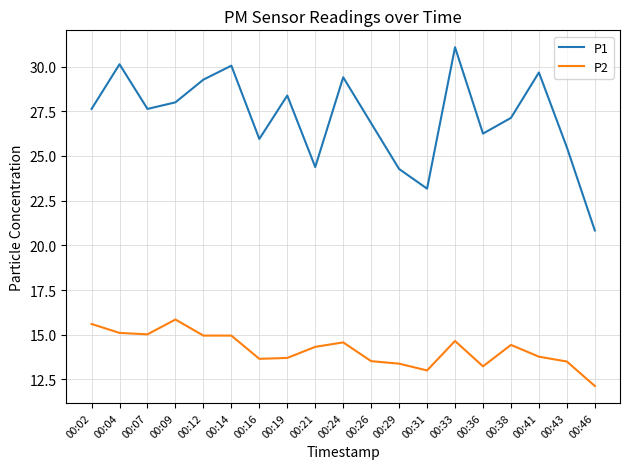

What is the minimum value shown in the chart?

12.1